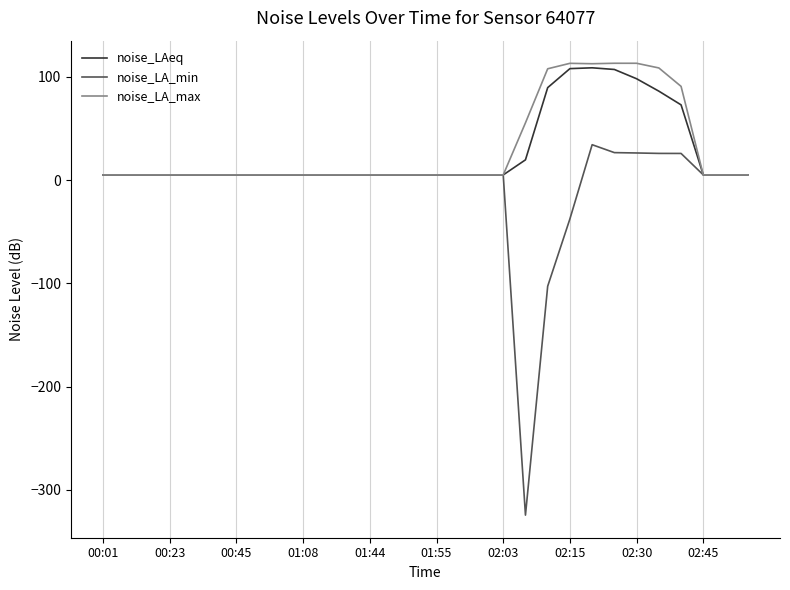

What is the maximum value shown in the chart?

113.1